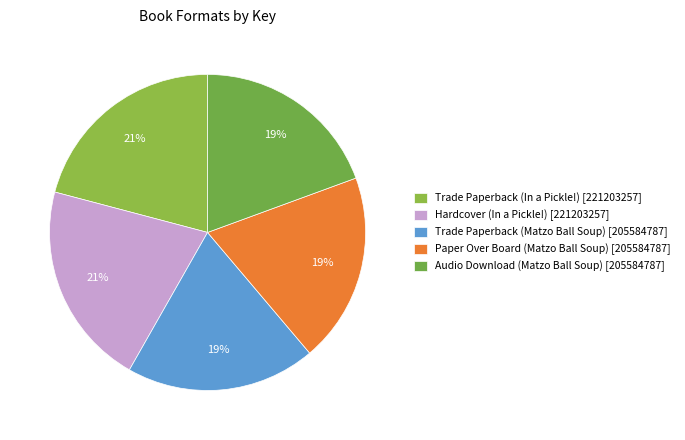

How many slices are in this pie chart?

5